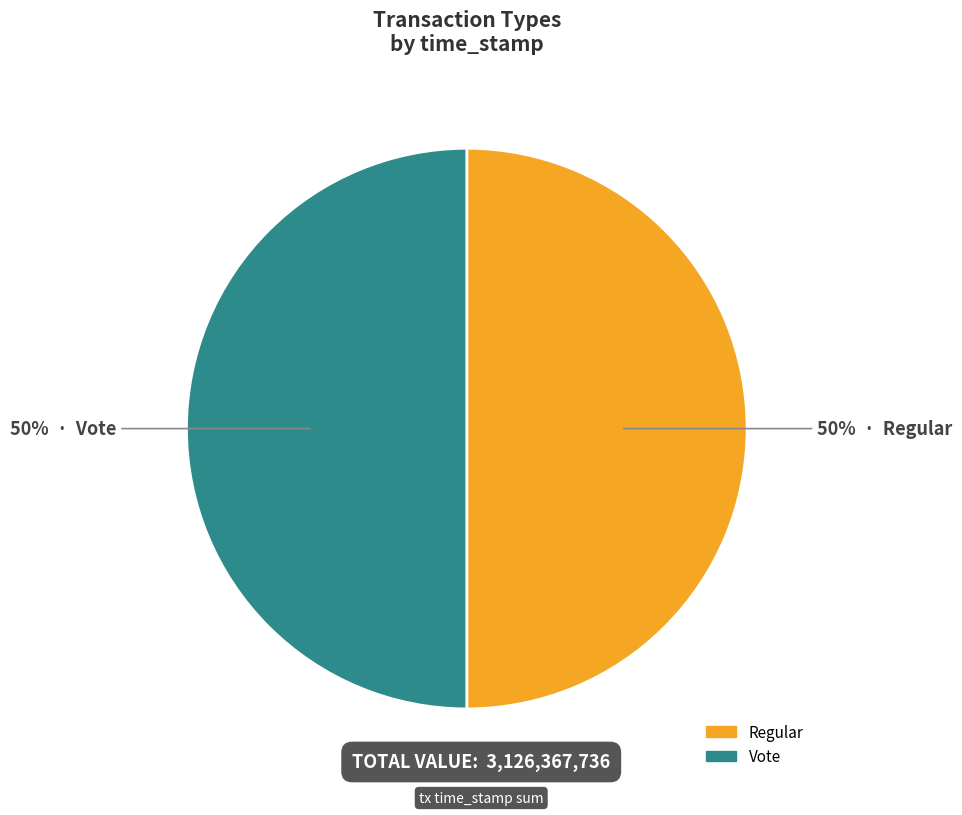

To the nearest percent, what portion does Vote represent?

50%